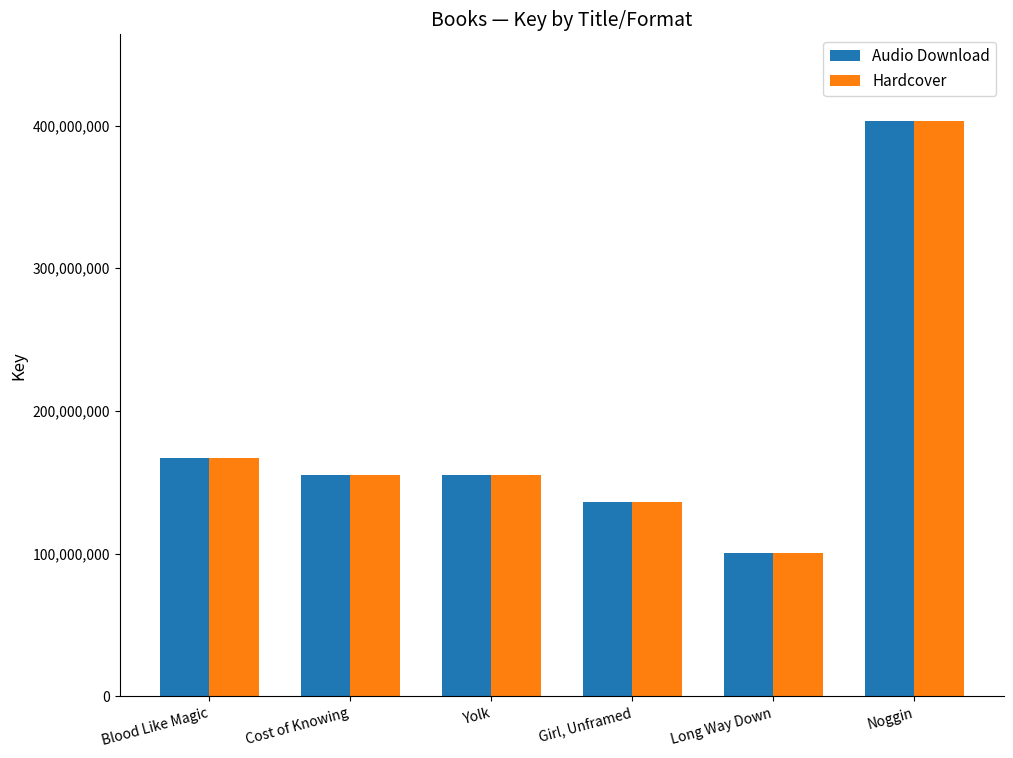

At which category does the chart reach its minimum across all series?

Long Way Down